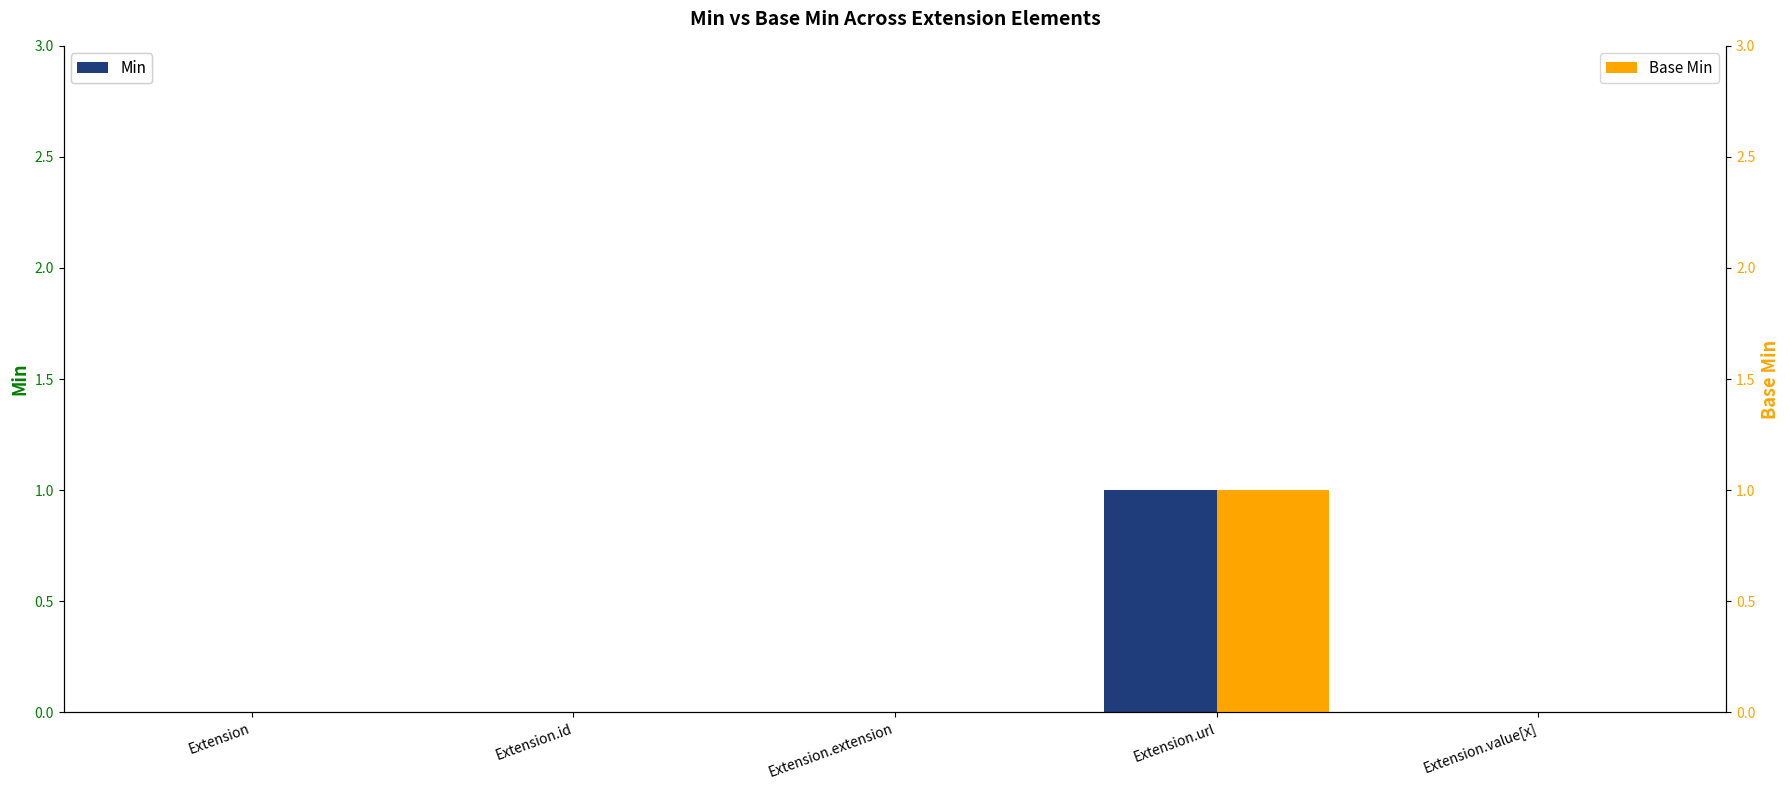

At Extension.value[x], list the series in order from smallest to largest.

Min, Base Min